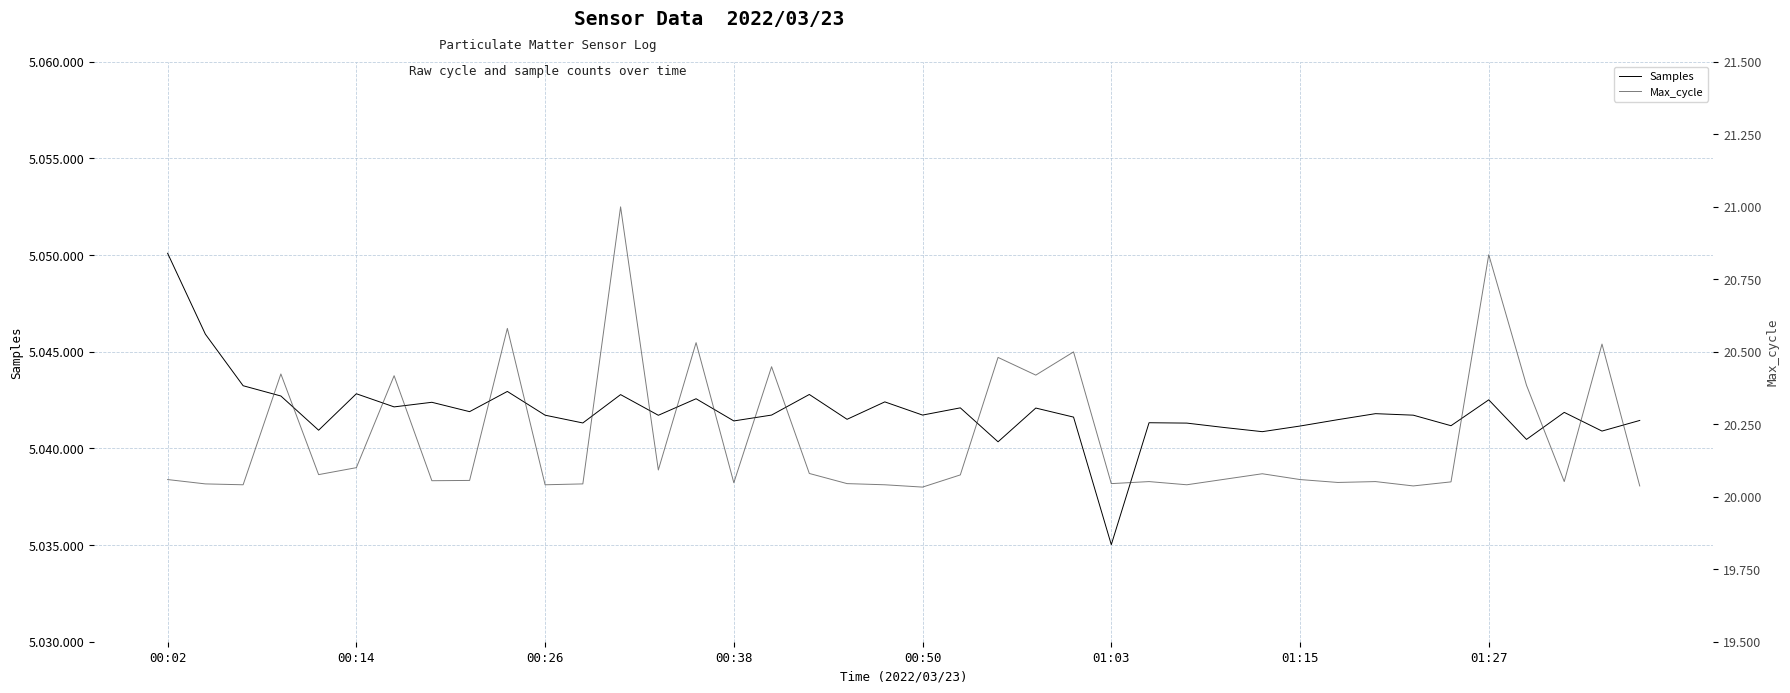

Rank the series by their average value, from lowest to highest.

Max_cycle, Samples